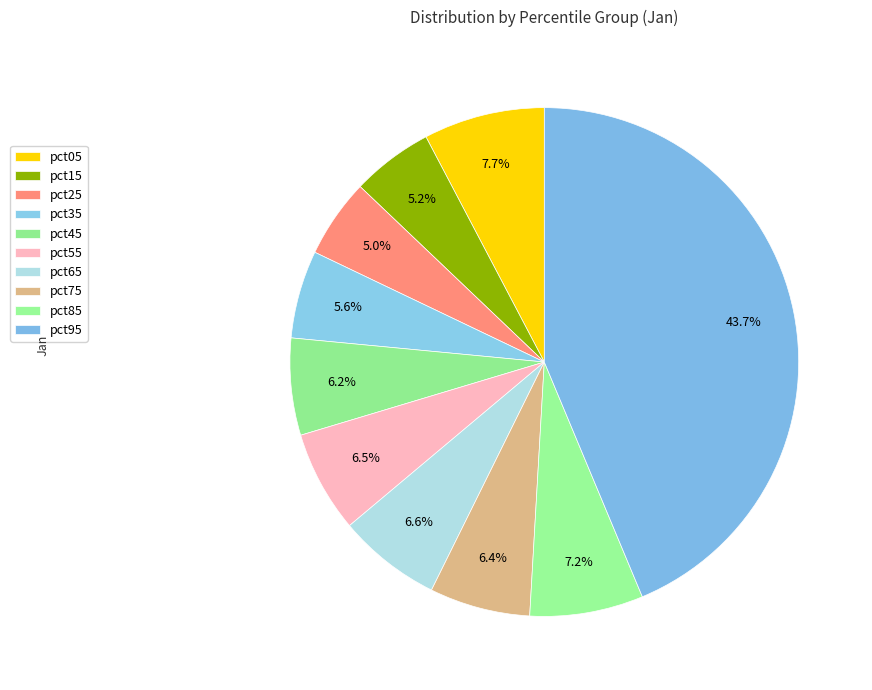

Count the number of slices in the pie.

10